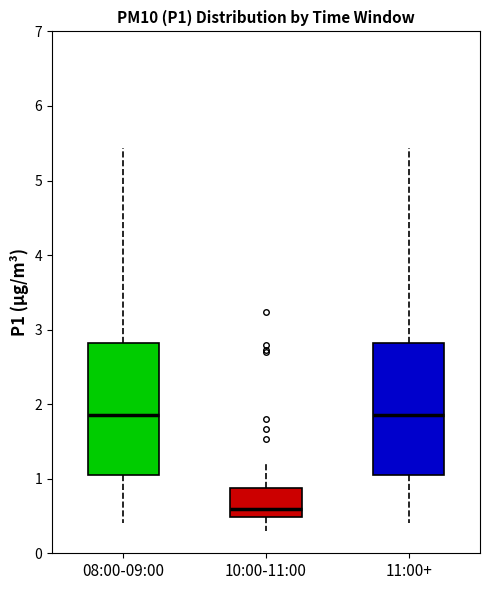

Which box has the lowest median line?

10:00-11:00